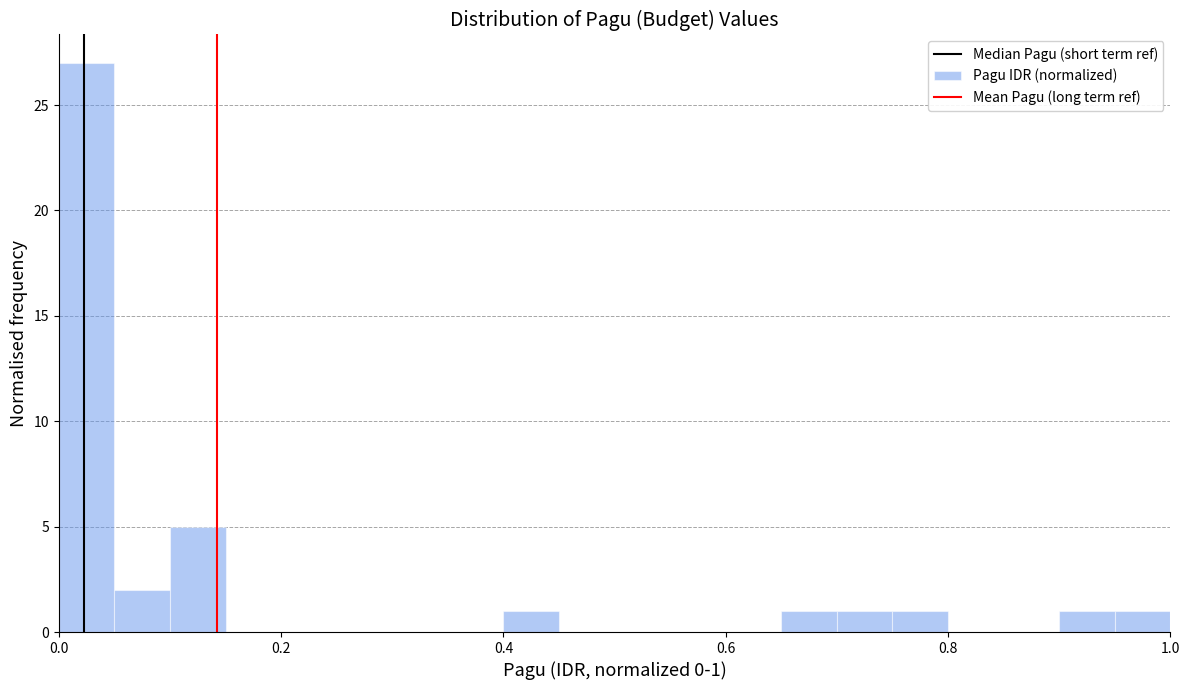

Around what value on the x-axis is the tallest bar? Give the approximate position of its centre, as read against the axis.

0.02